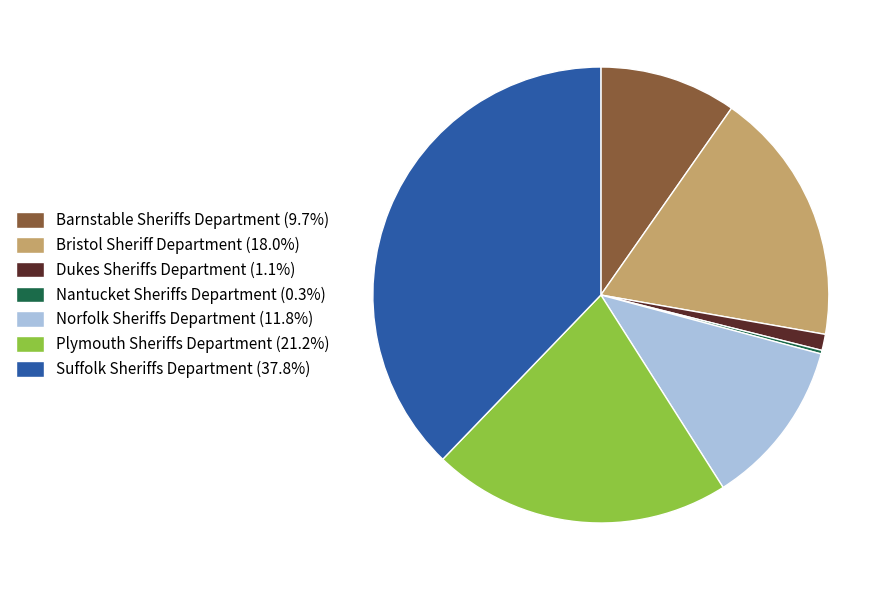

Does any single category account for the majority?

No